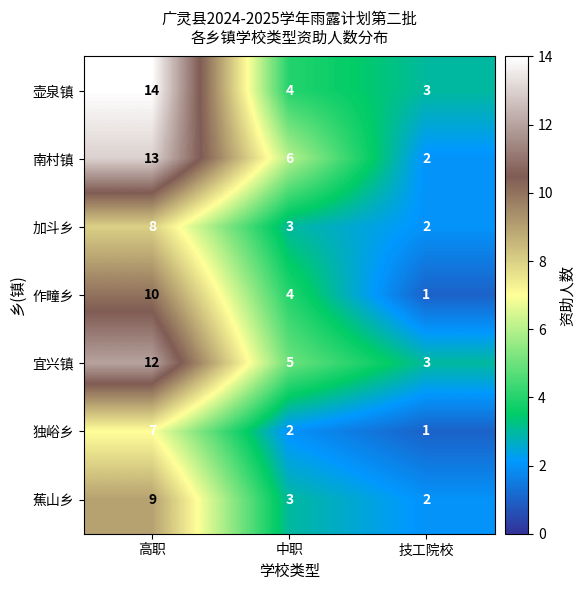

How many data points does each series have?

3